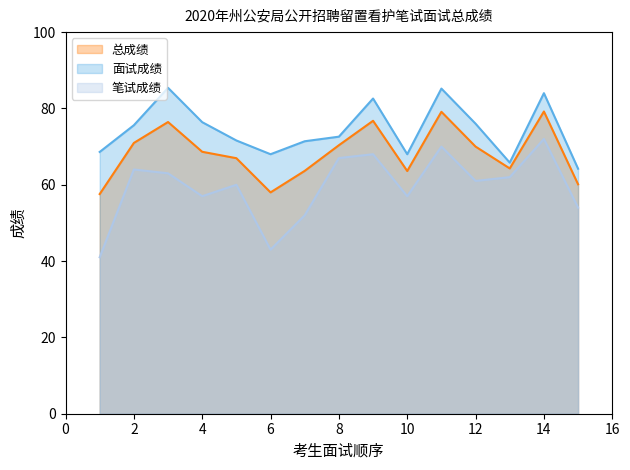

Is the value of 面试成绩 at 2 greater than the value of 总成绩 at 8?

Yes